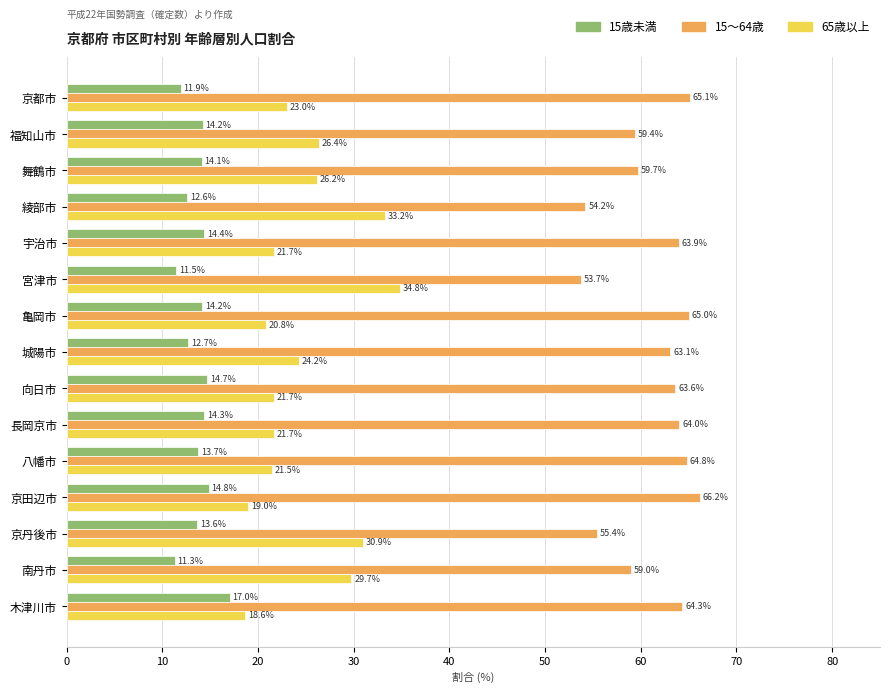

What is the spread (max minus min) of values at 福知山市?

45.2